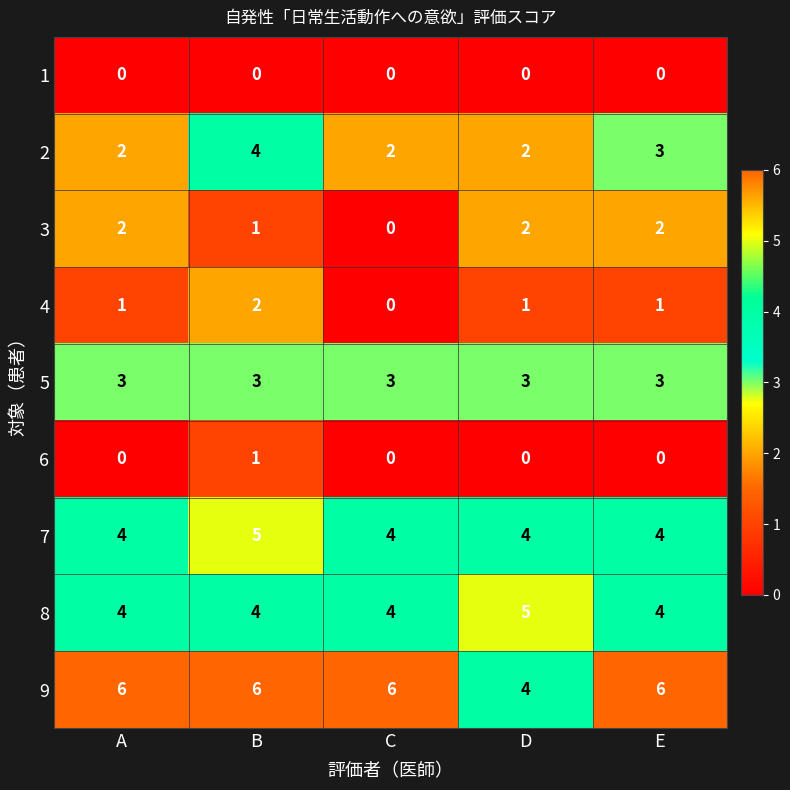

The 7 series shows 3 at B. True or false?

False